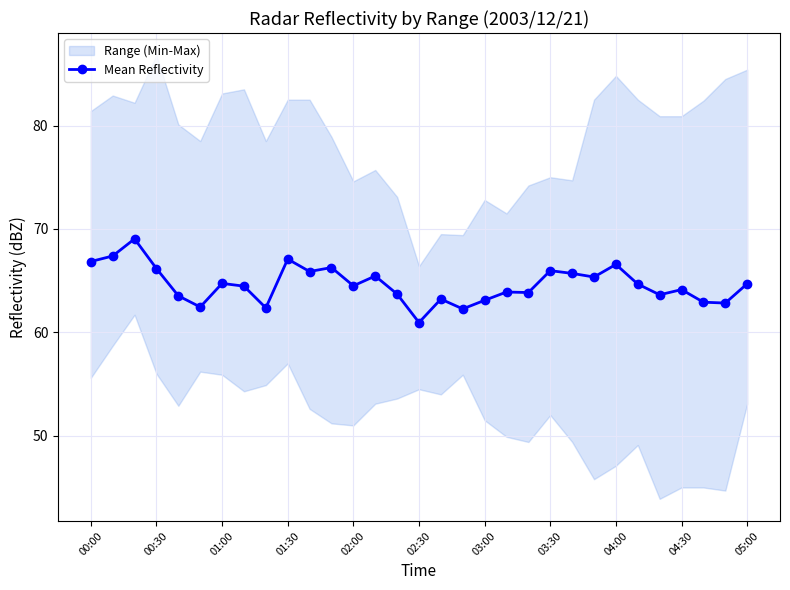

Does the chart display data point markers on the line(s)?

Yes